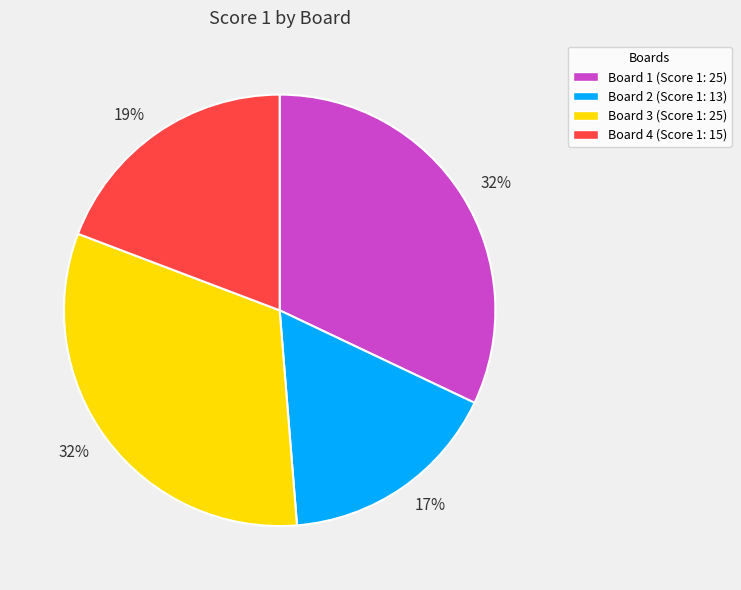

Approximately how many times larger is the value at Board 3 (Score 1: 25) compared to Board 2 (Score 1: 13)?

1.9